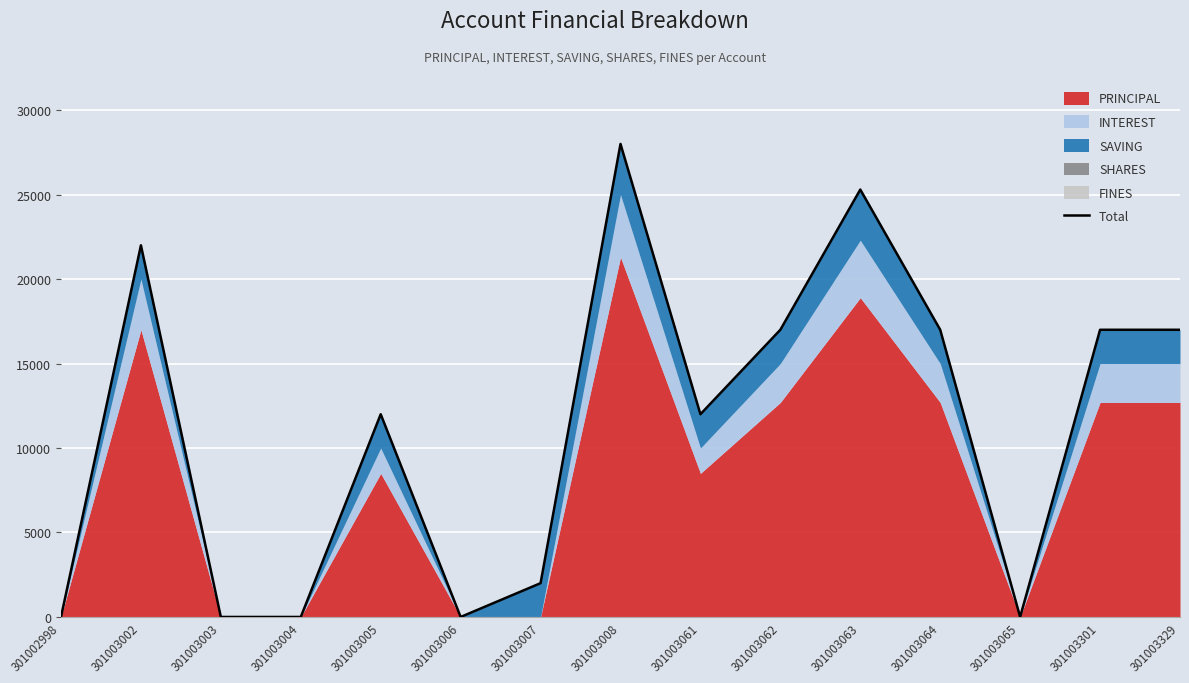

What is the difference between the second highest and second lowest values?

25300